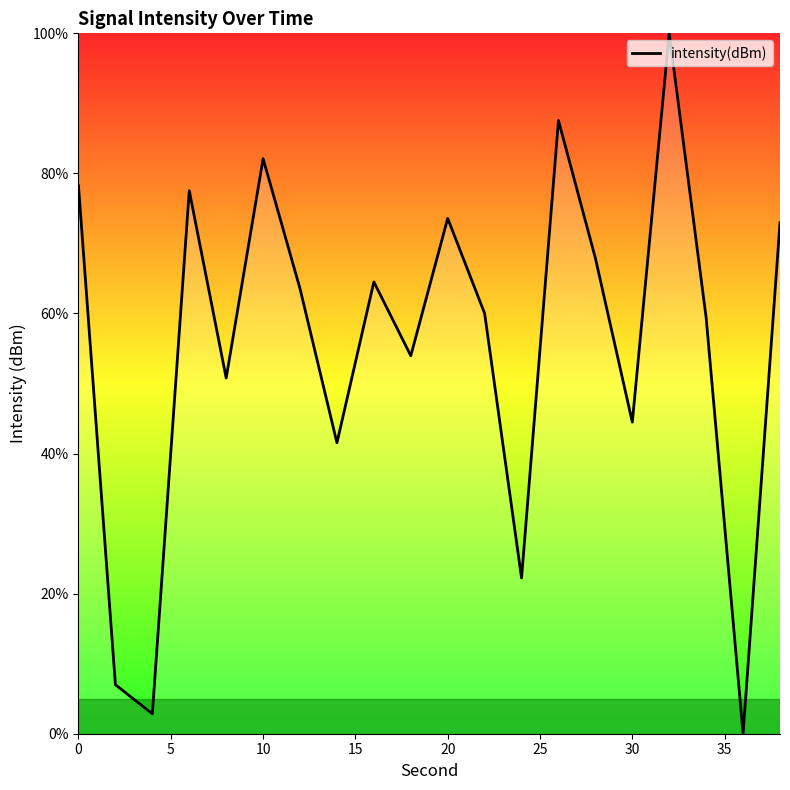

What is the difference between the maximum and minimum values?

100.0